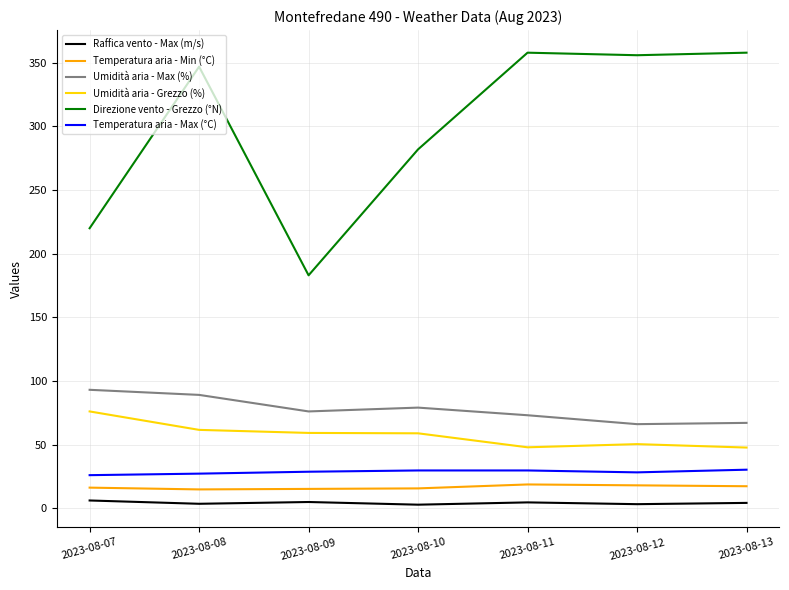

Which series has the largest range (max minus min)?

Direzione vento - Grezzo (°N)